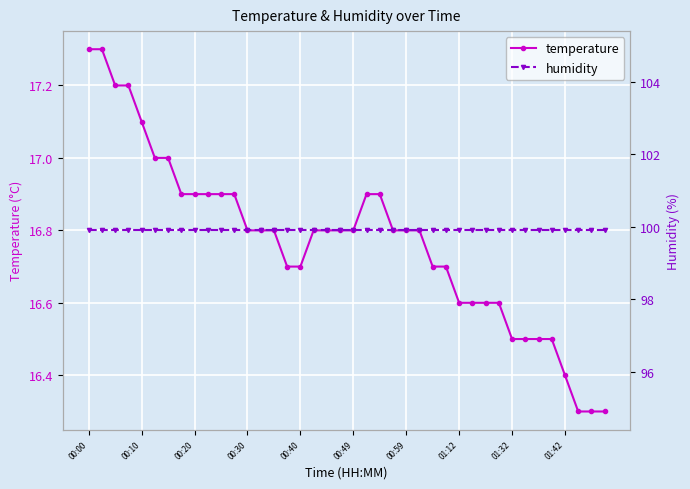

The temperature series shows 17.1 at 00:10. True or false?

True